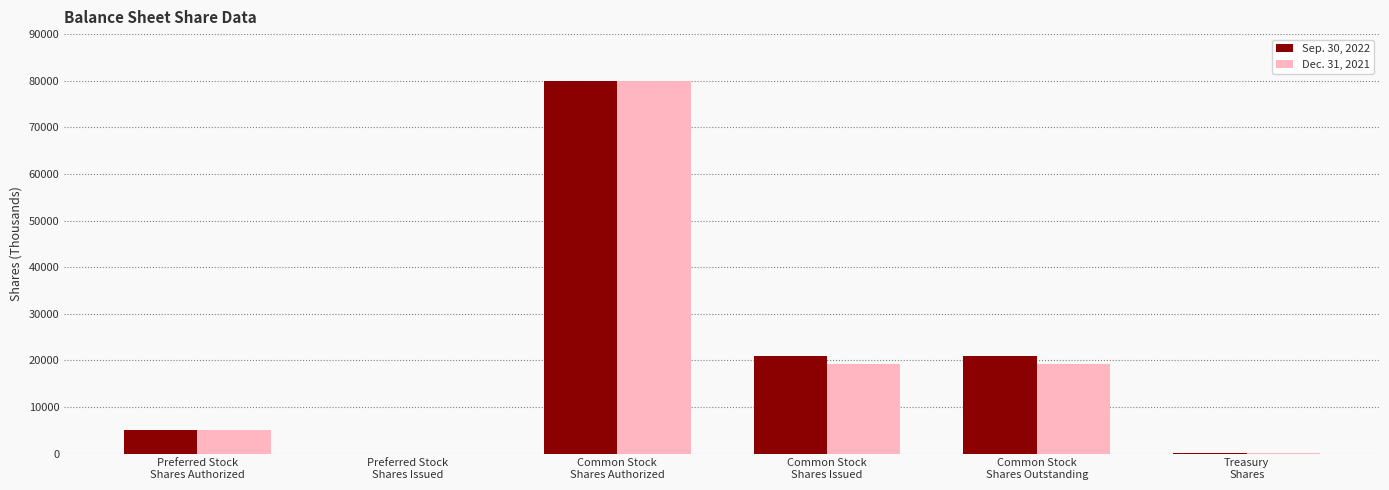

Is it true that Sep. 30, 2022 equals 16084 at Common Stock
Shares Authorized?

False